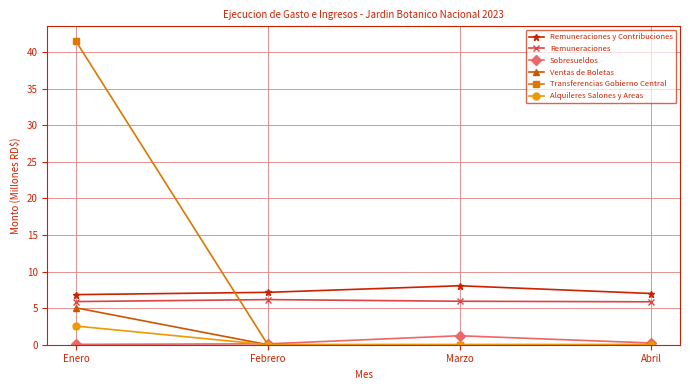

What is the label of the 1st point from the left?

Enero